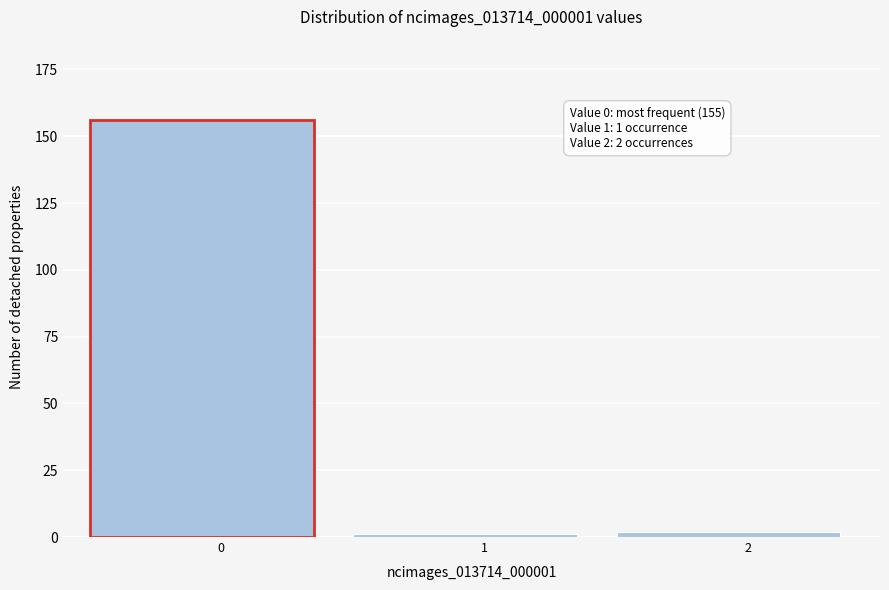

Reading left to right, transcribe all the data shown in this chart.

156	1	2